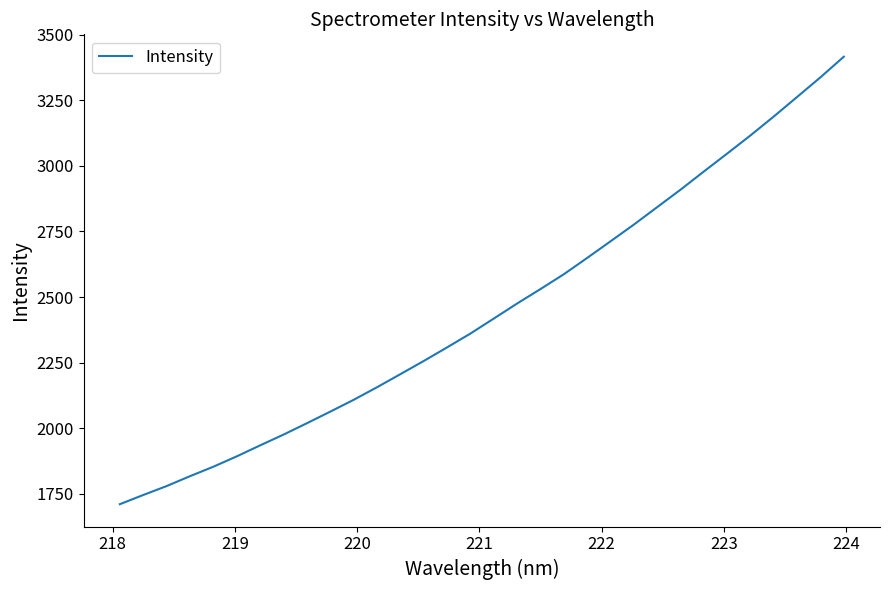

What is the minimum value shown in the chart?

1711.1